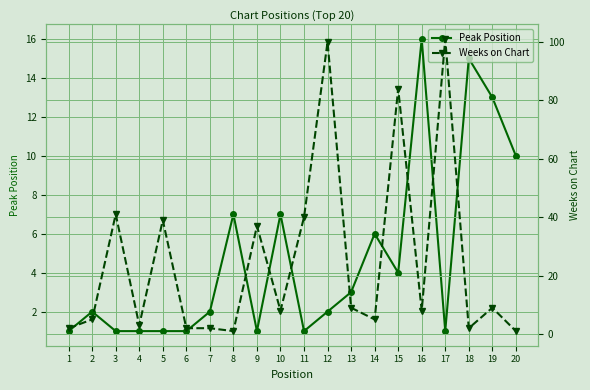

Which series has the largest total across all categories?

Weeks on Chart